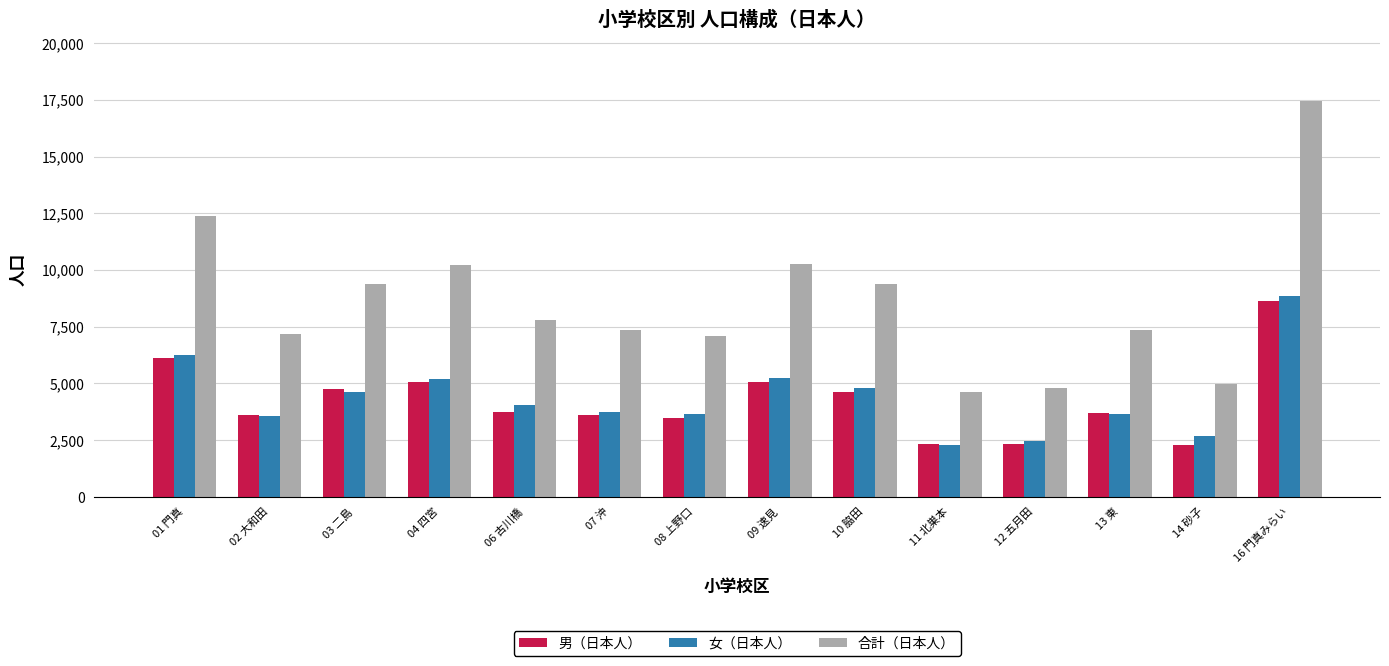

What is the difference between the second highest and minimum values in the 合計（日本人） series?

7759